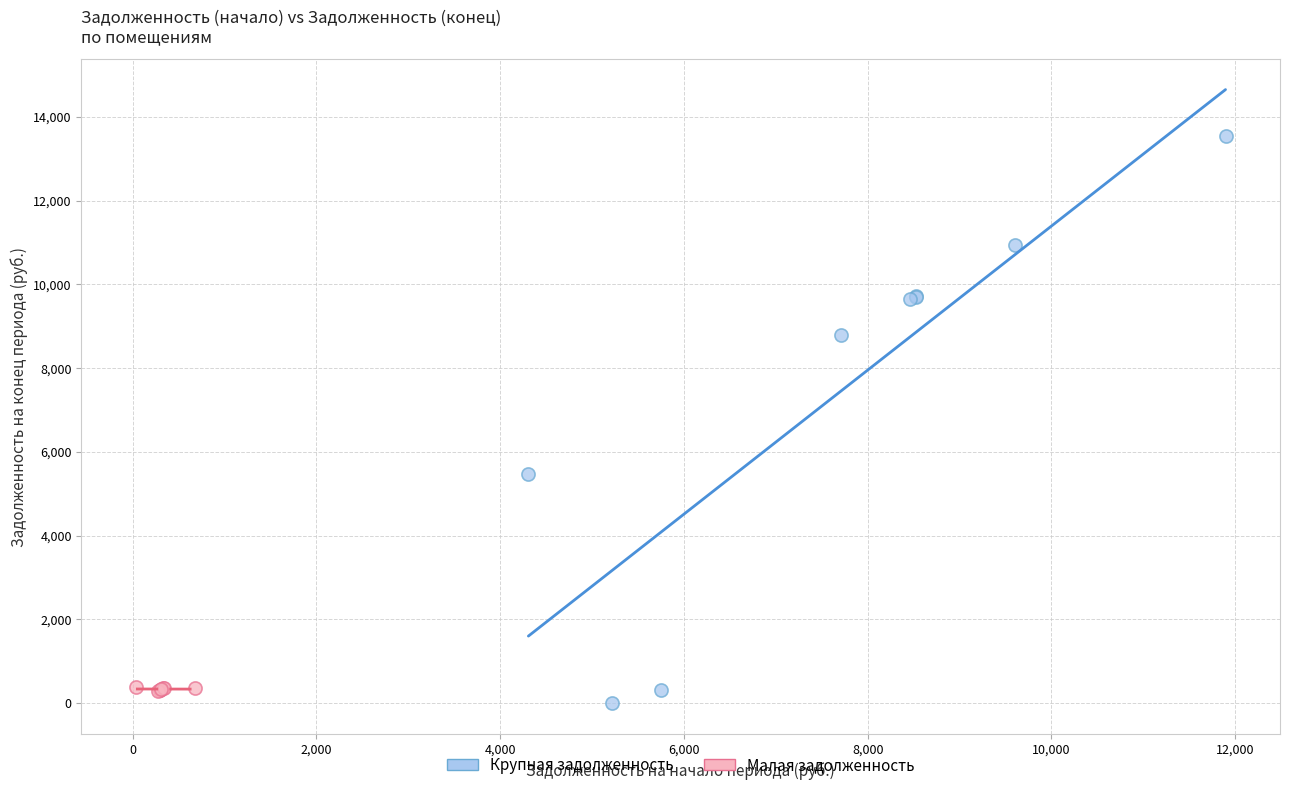

Which series reaches the minimum Y coordinate?

Крупная задолженность